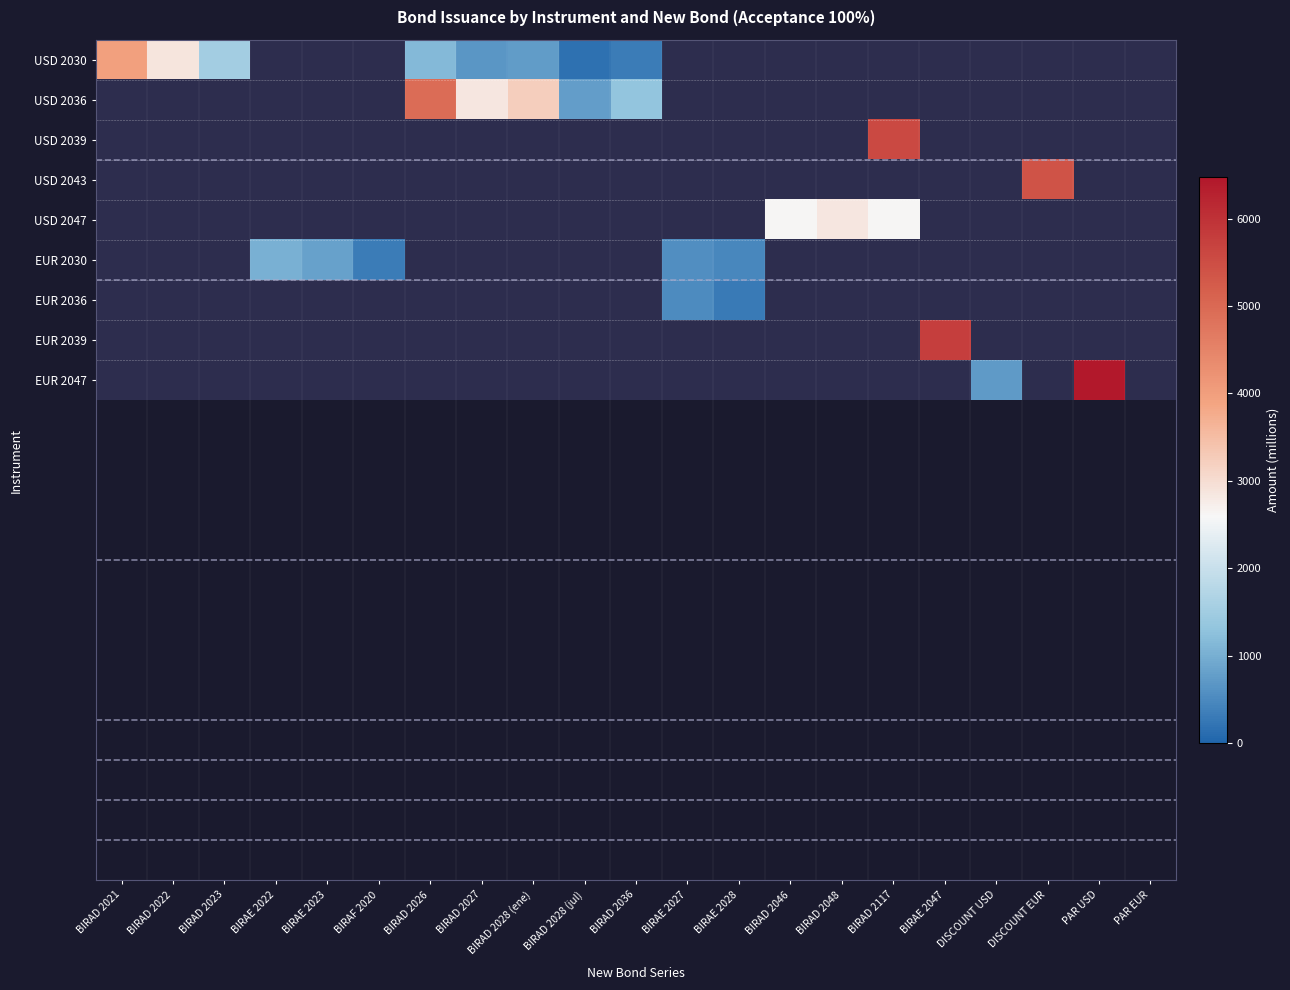

Which has a higher value, BIRAE 2028 or BIRAD 2046?

BIRAD 2046